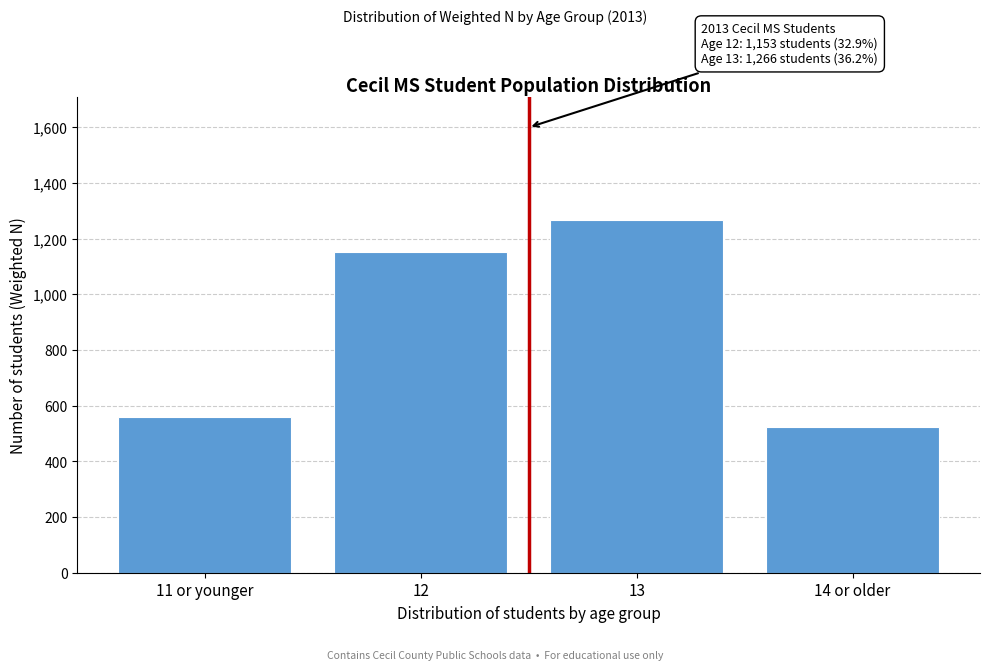

Reading left to right, list all the values displayed in this chart.

559	1153	1266	523